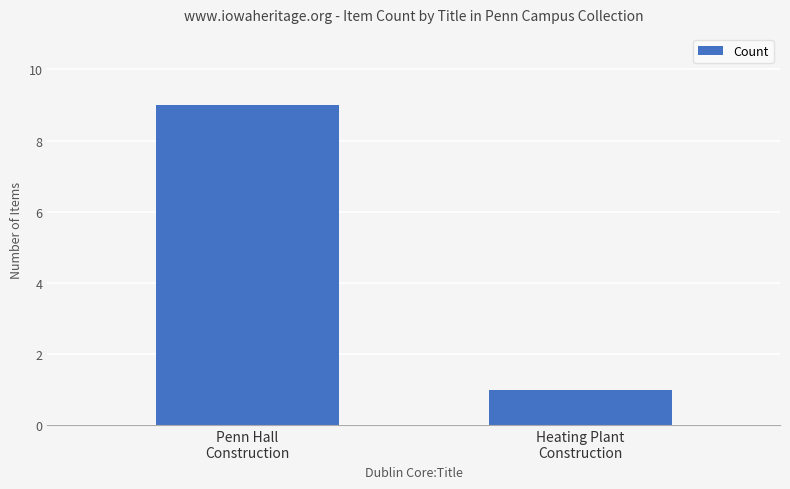

What is the approximate value at Heating Plant
Construction?

1